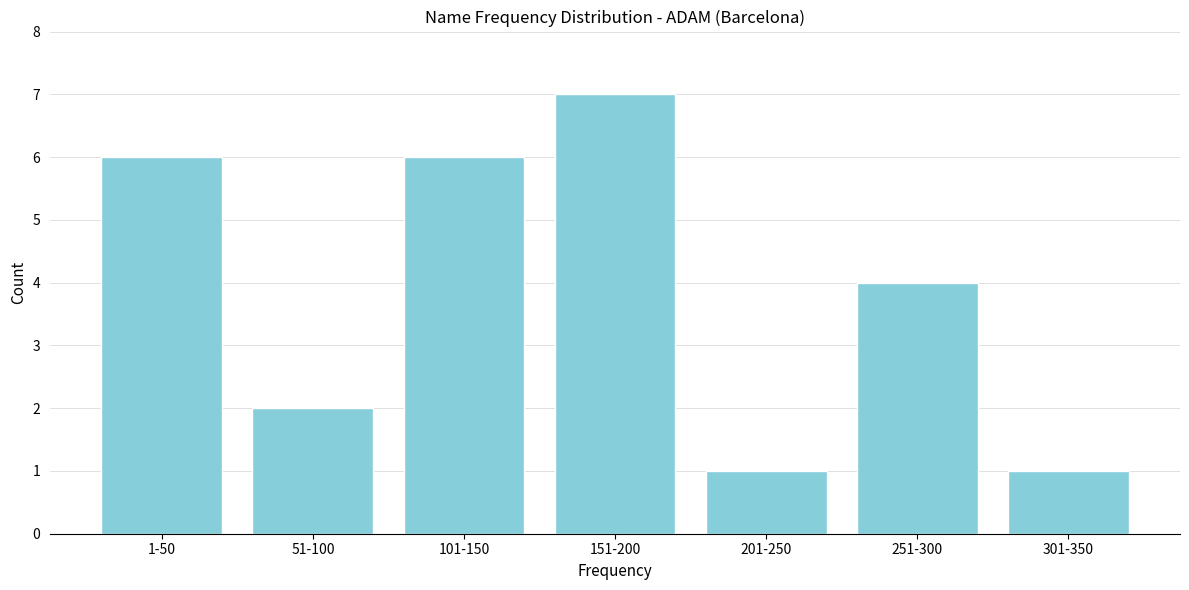

Reading left to right, extract all data points from this chart.

1-50=6	51-100=2	101-150=6	151-200=7	201-250=1	251-300=4	301-350=1